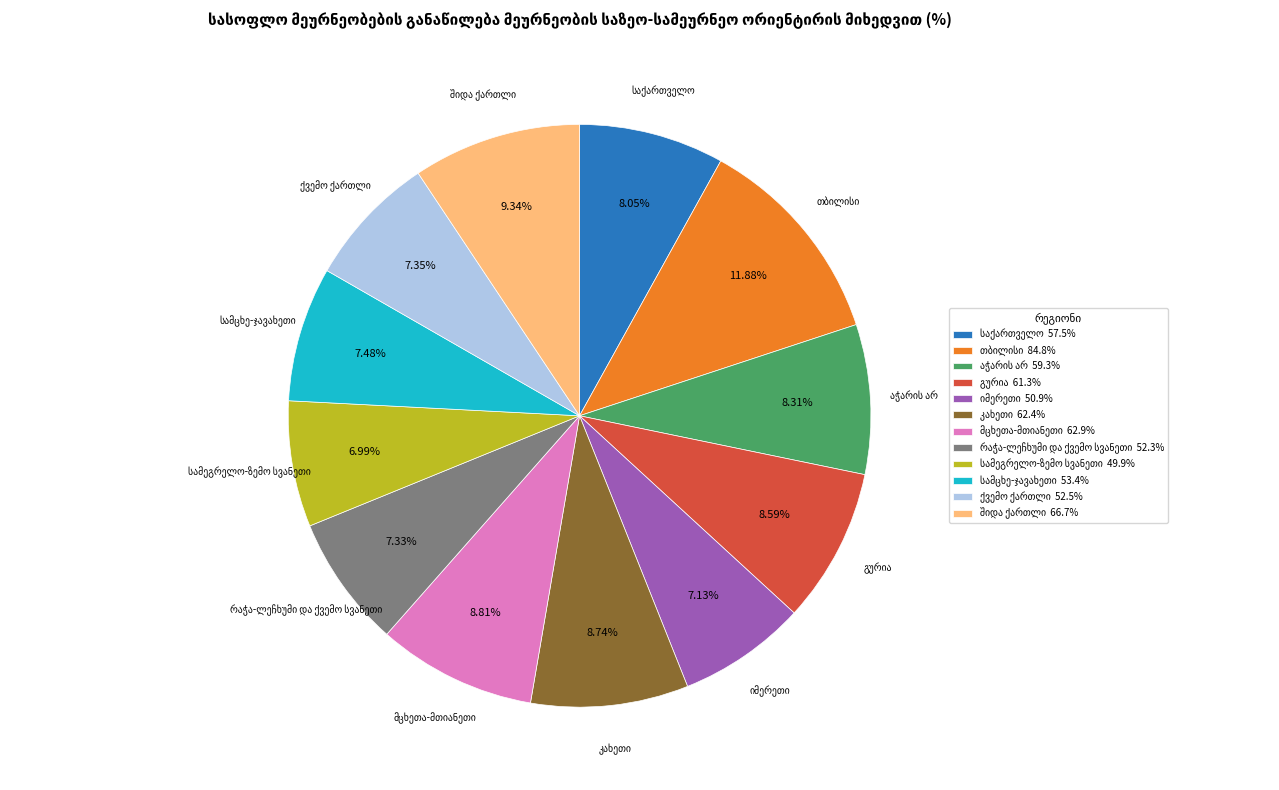

Is there a majority slice in this chart?

No